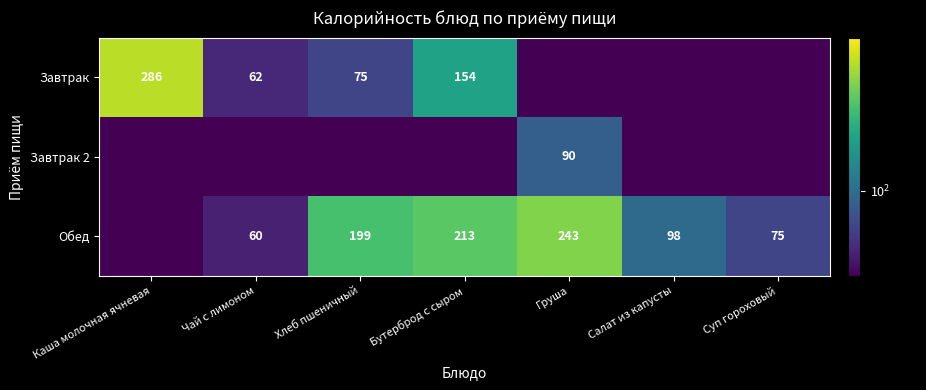

Is it true that Завтрак equals 62.0 at Чай с лимоном?

True